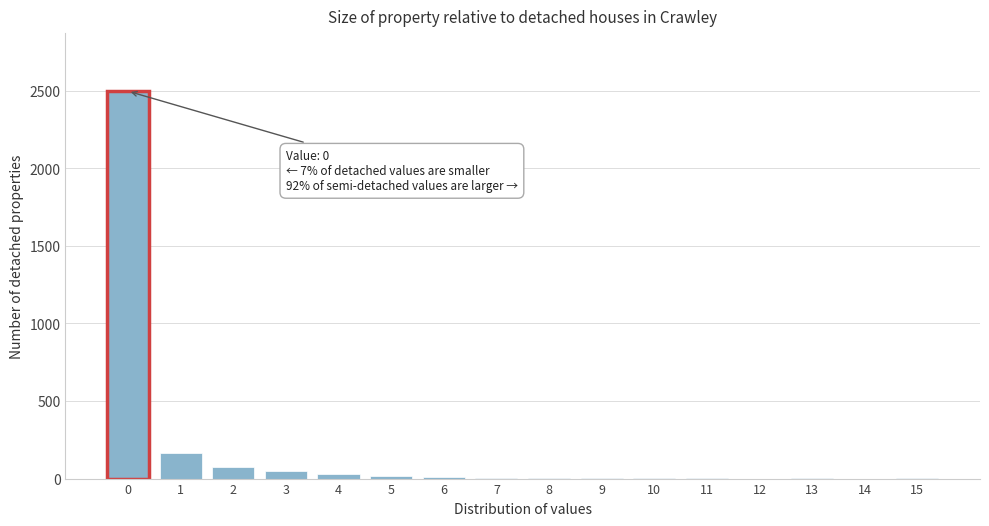

What is the sum of all values?

2855